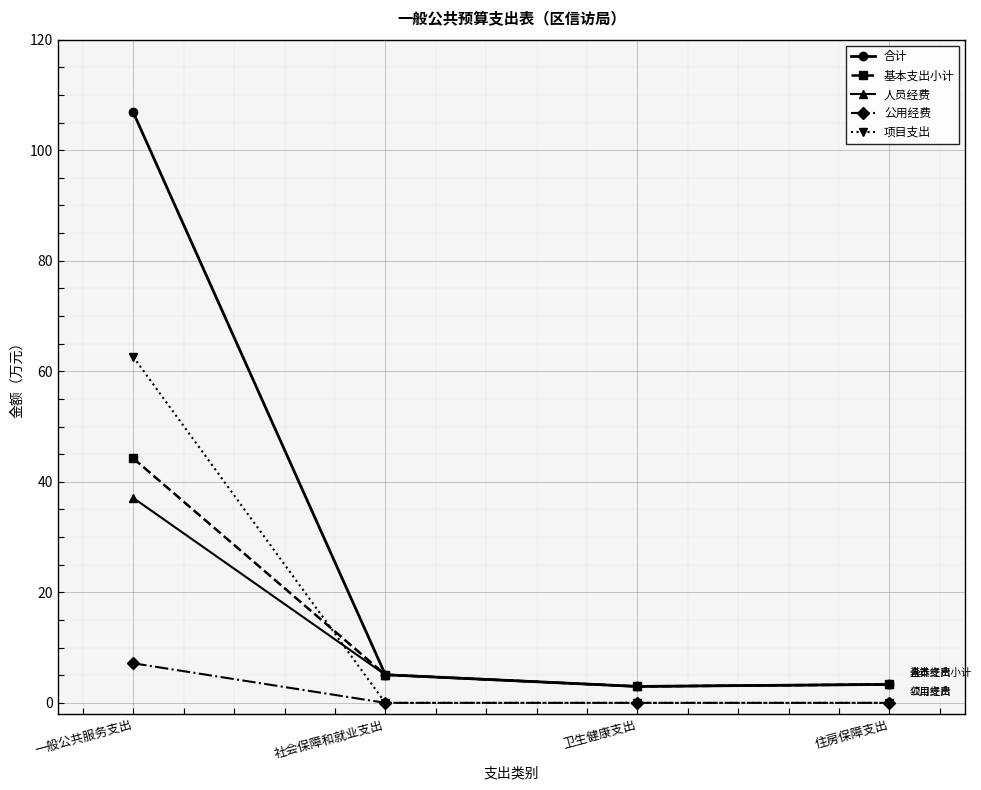

True or false: 公用经费 and 基本支出小计 intersect in this chart.

False